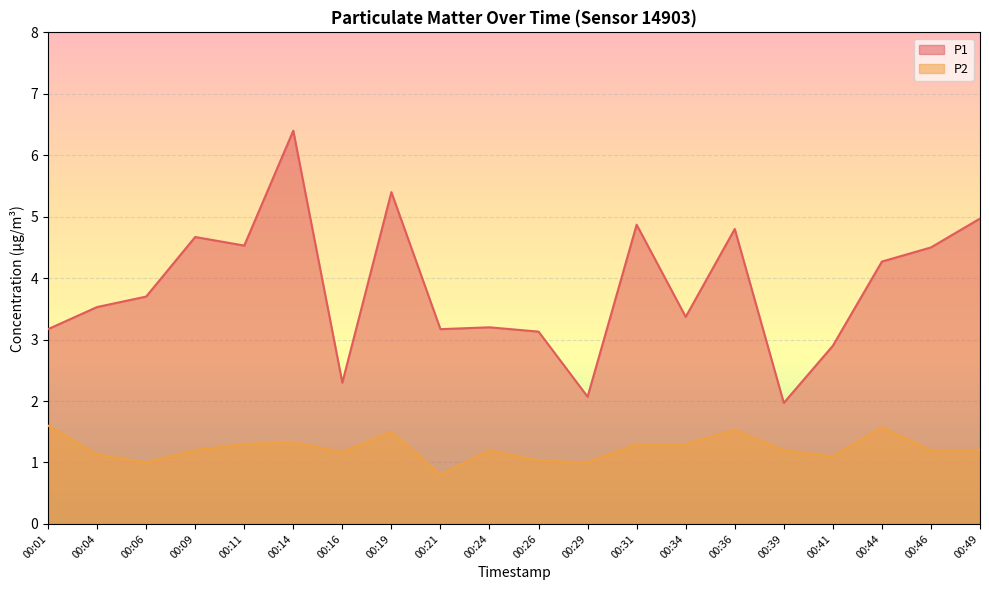

At which category does the chart reach its peak across all series?

00:14